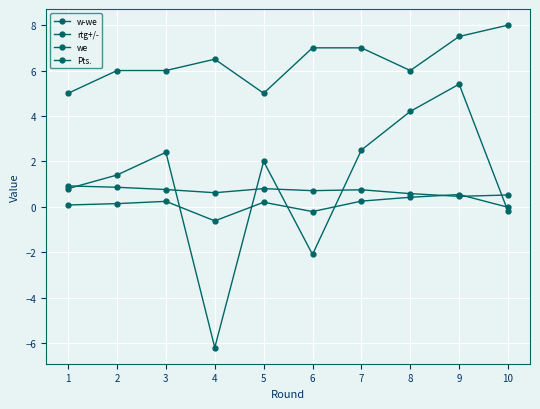

Does the chart have visible grid lines?

Yes